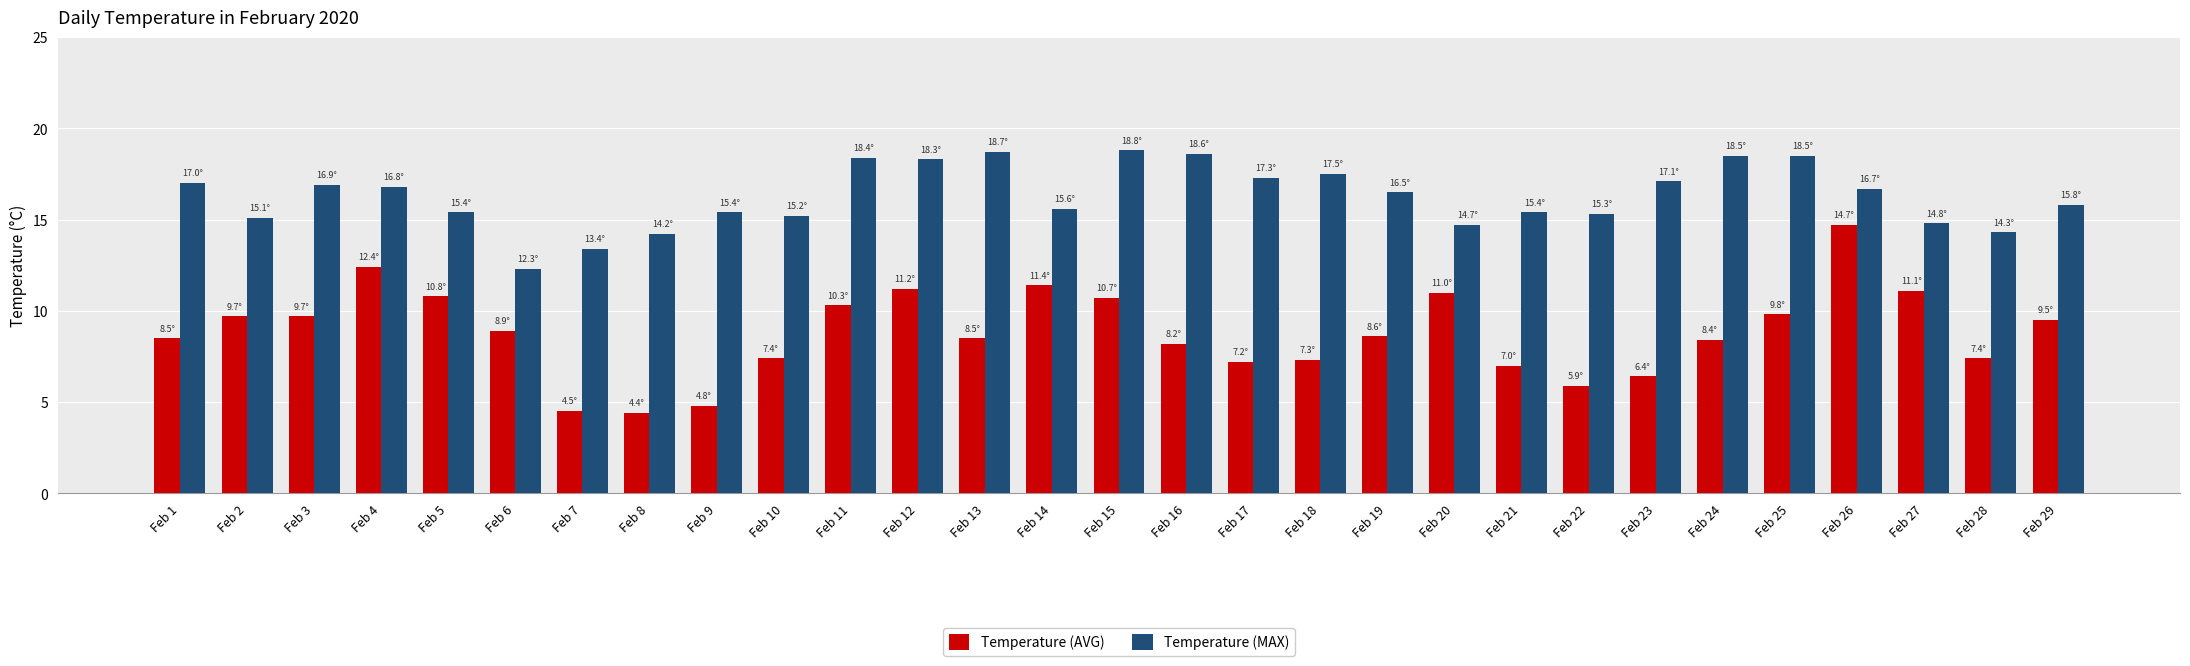

Is it true that Temperature (AVG) equals 12.2 at Feb 21?

False